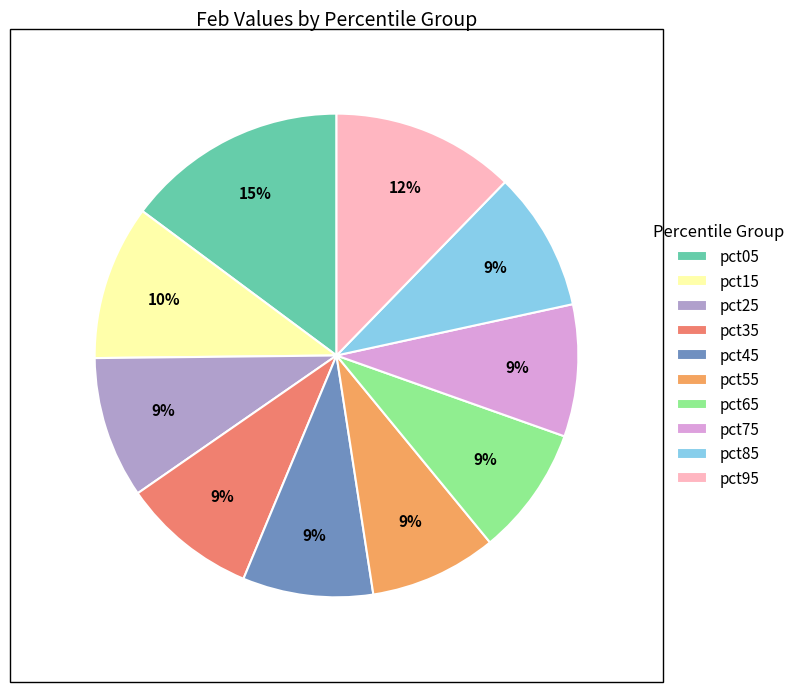

What percentage do pct35 and pct45 together represent?

17.8%